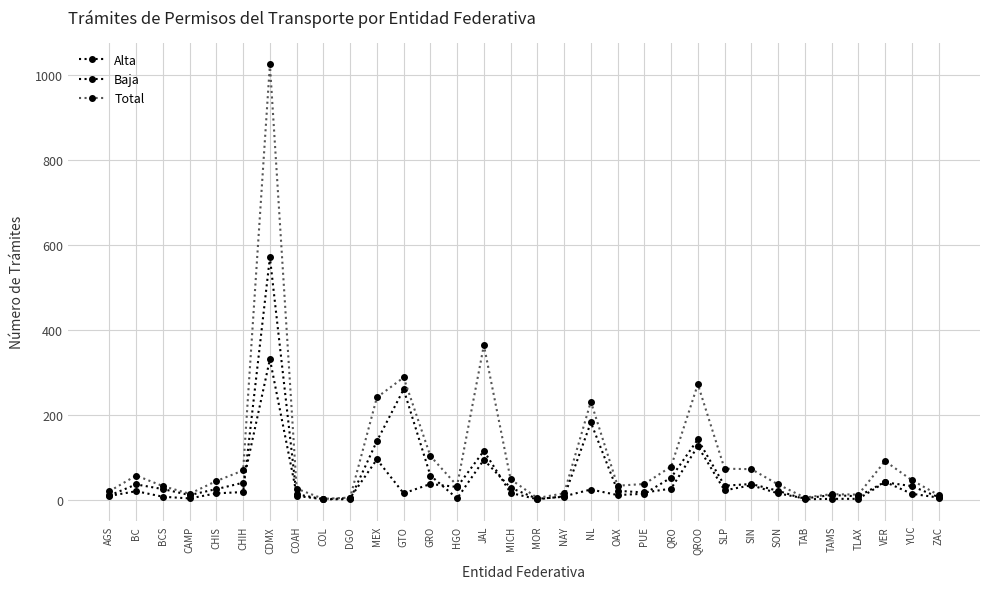

In Total, how many points are lower than both neighbors (excluding endpoints)?

7